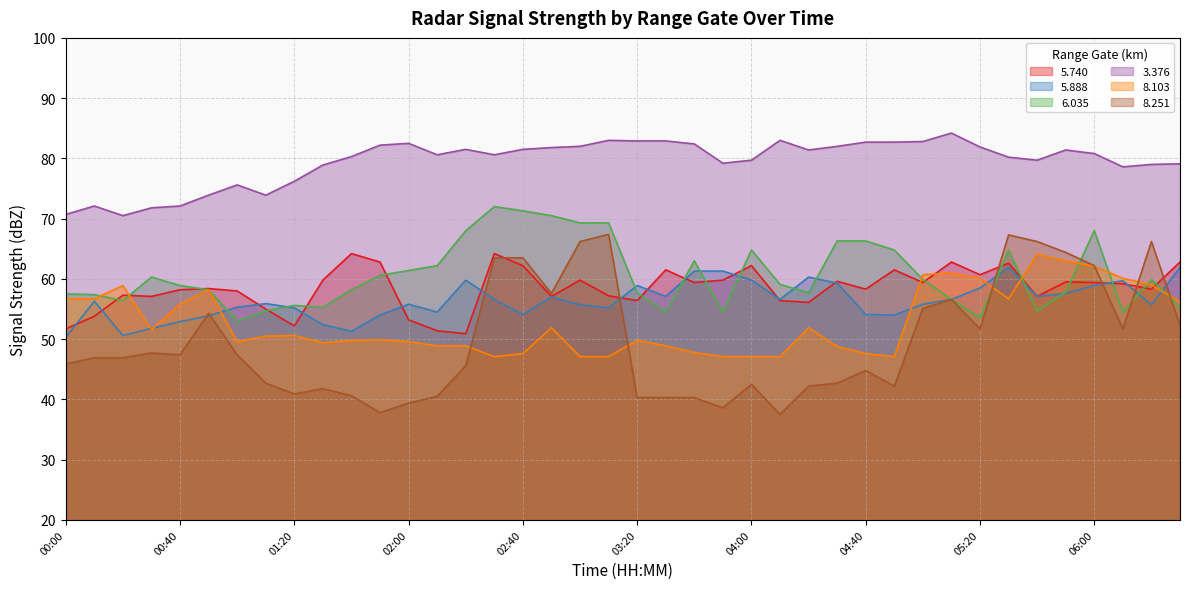

Rank the series at 02:20 from lowest to highest value.

8.251, 8.103, 5.740, 5.888, 6.035, 3.376